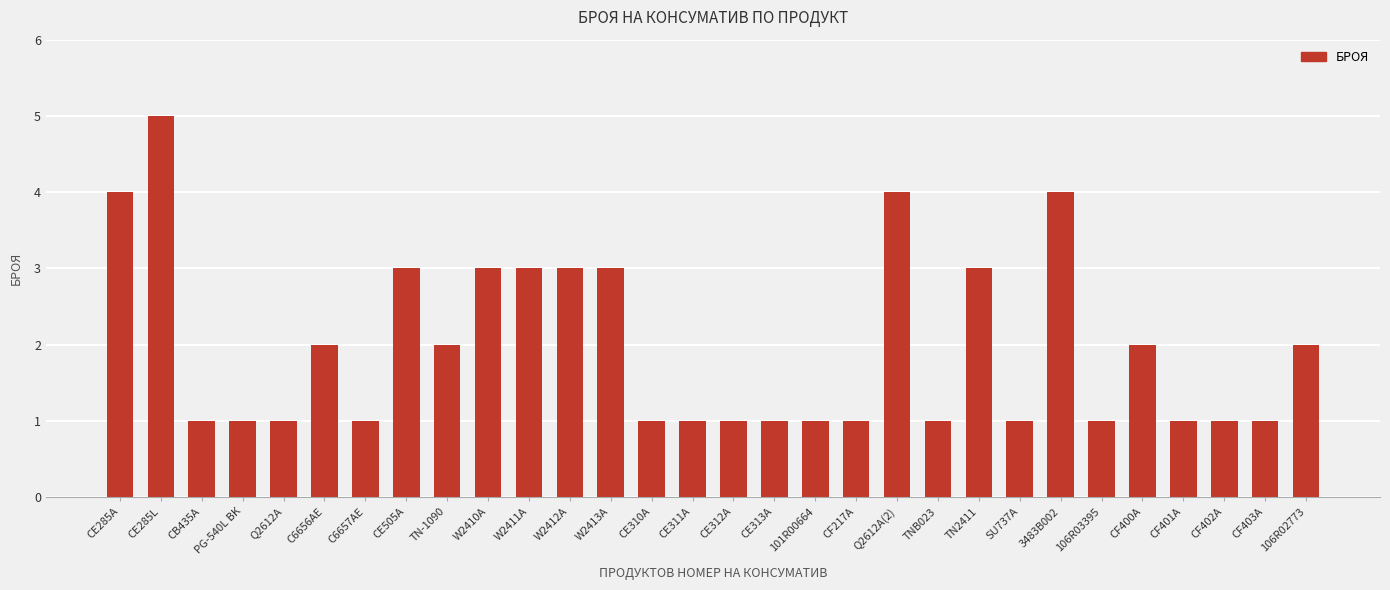

What is the smallest value displayed?

1